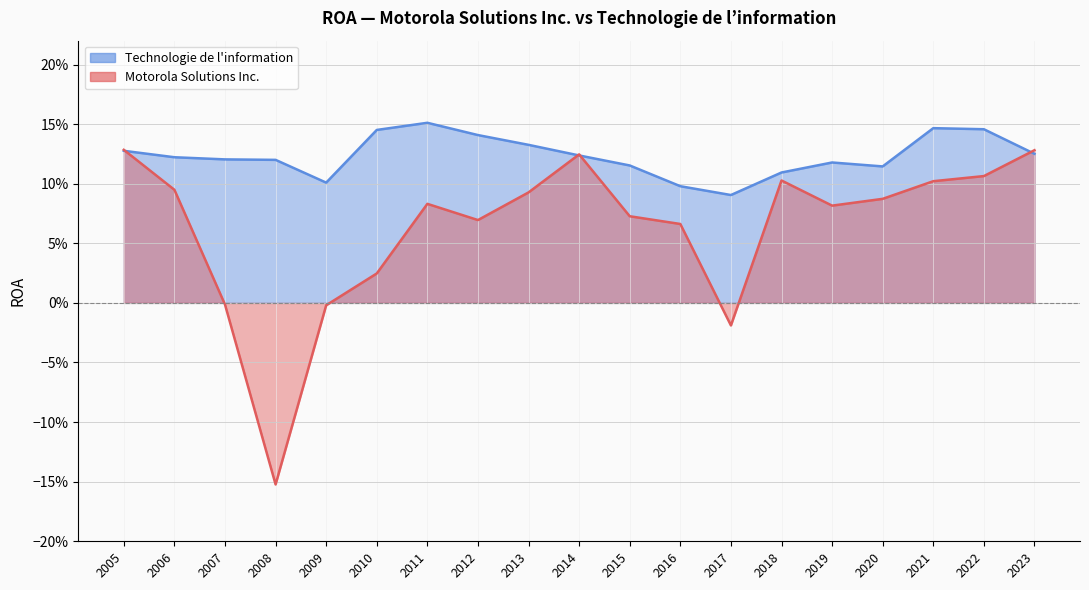

Is it true that Motorola Solutions Inc. equals 0.1 at 2021?

True